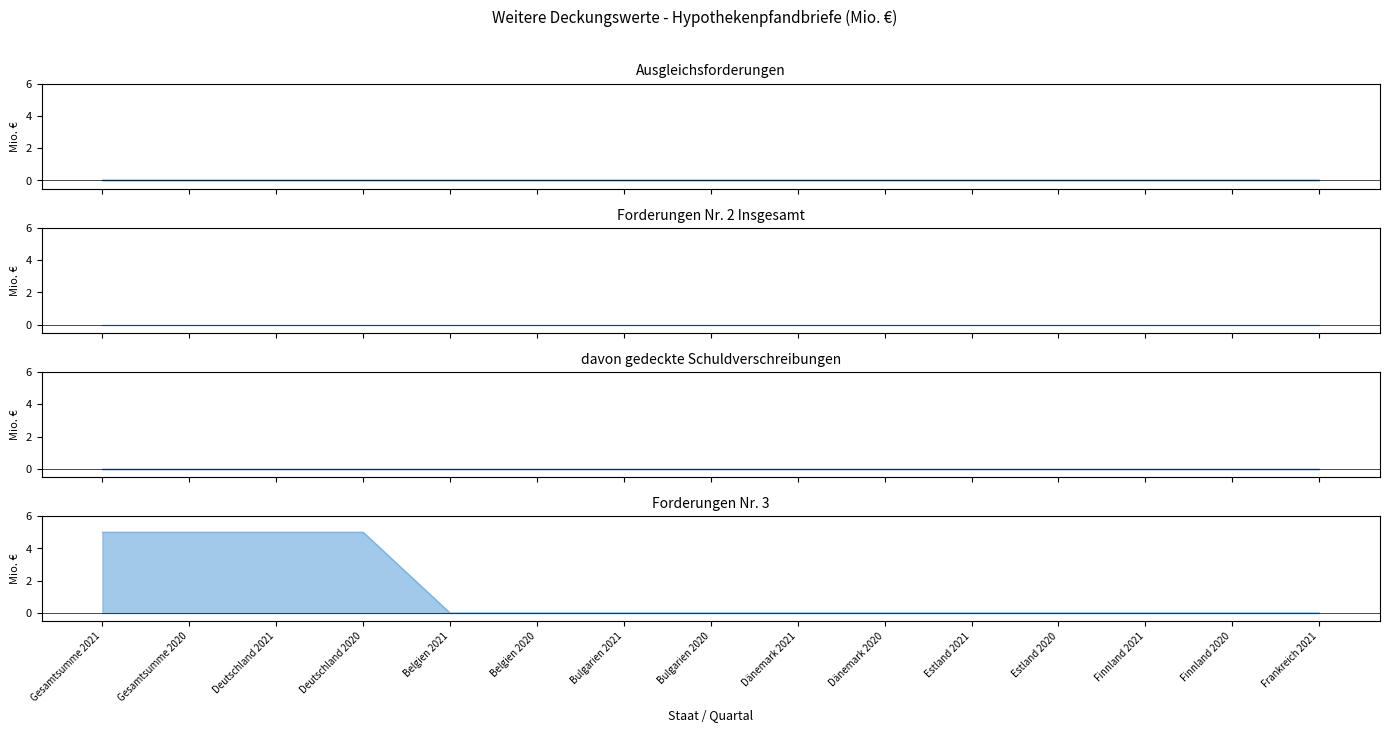

What is the maximum value shown in the chart?

5